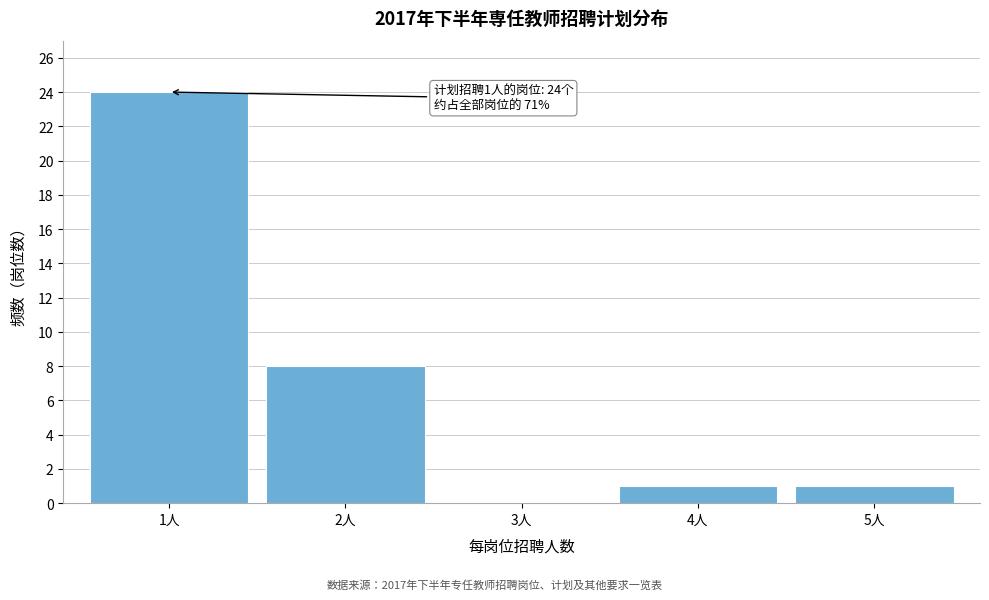

Reading right to left, extract all data points from this chart.

5人=1	4人=1	3人=0	2人=8	1人=24